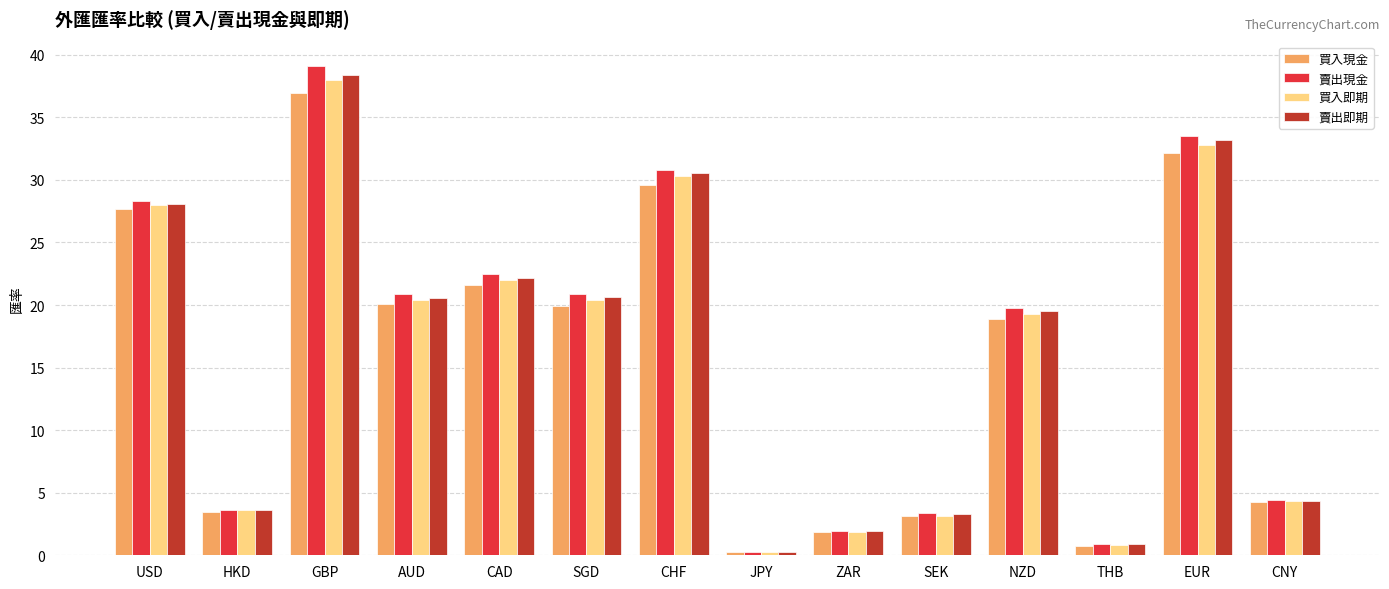

How many data points in 賣出即期 are less than 20?

7